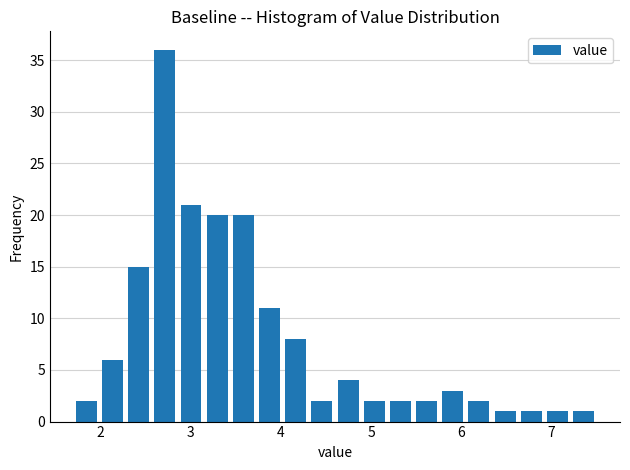

Around what value on the x-axis is the tallest bar? Give the approximate position of its centre, as read against the axis.

2.7